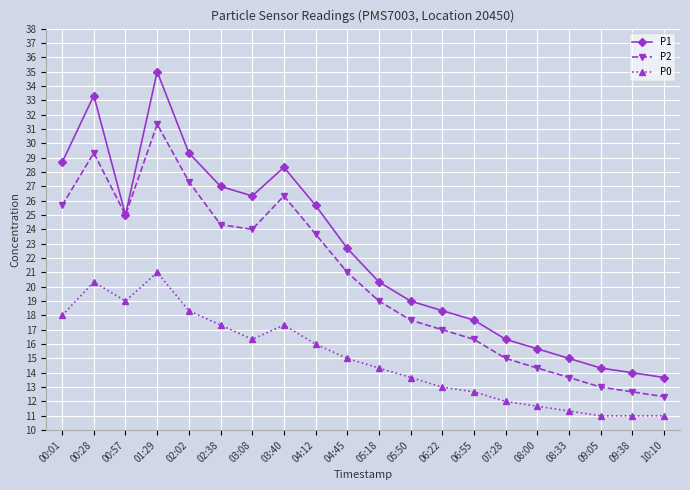

What is the maximum value shown in the chart?

35.0